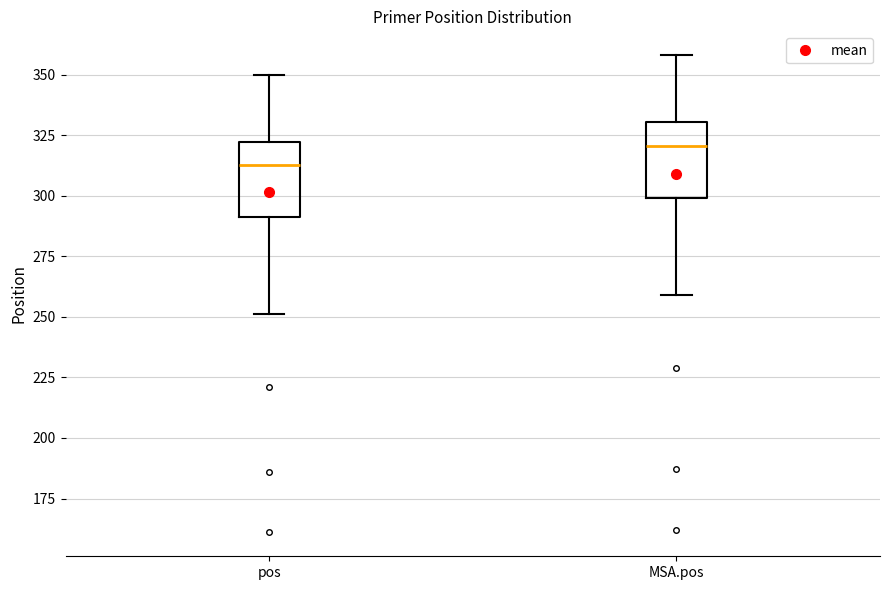

Where does the lower whisker of the box for pos end on the y-axis? The values are not printed on the chart, so give them approximately, as read against the axis.

250